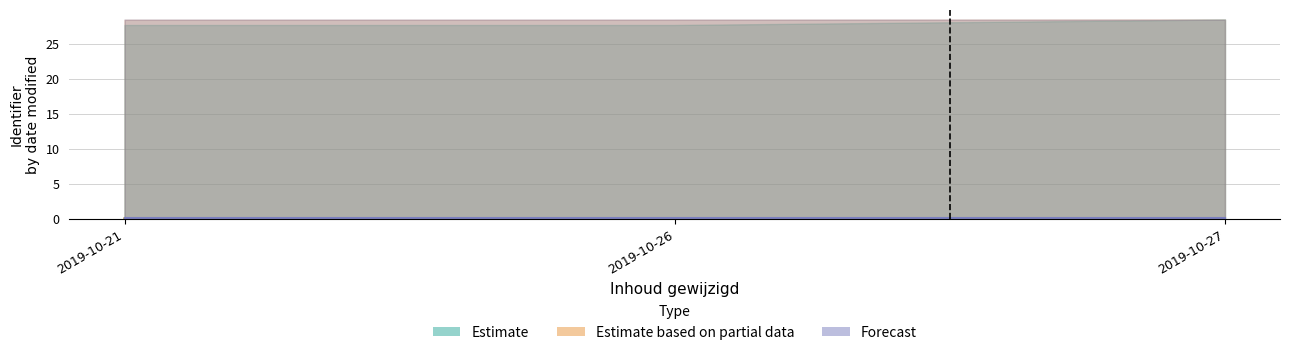

Rank the categories by Estimate value from lowest to highest.

2019-10-21, 2019-10-26, 2019-10-27